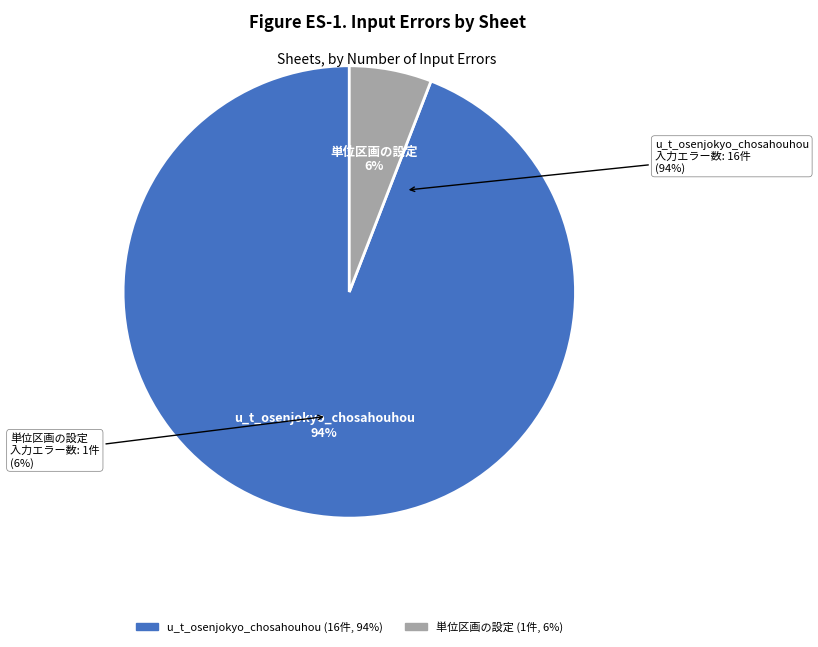

How many slices are in this pie chart?

2